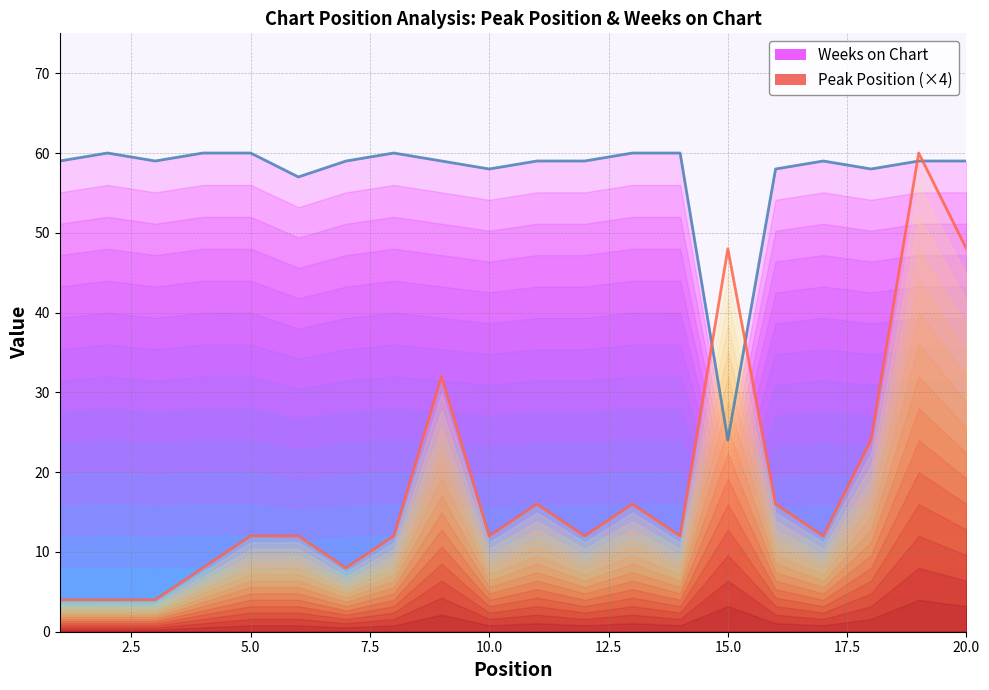

At which category is the sum across all series the highest?

19